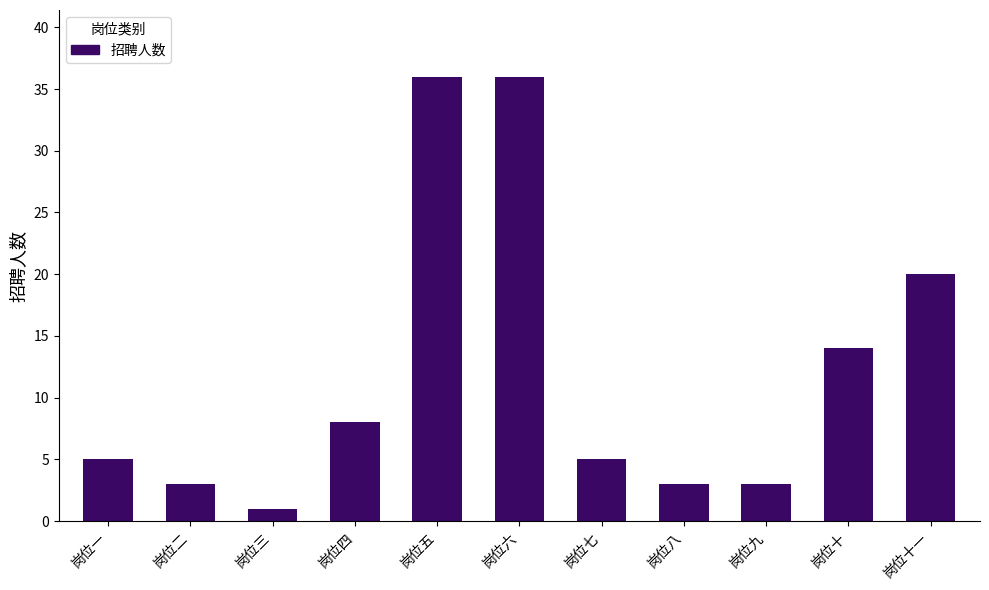

At which category does the chart reach its minimum across all series?

岗位三